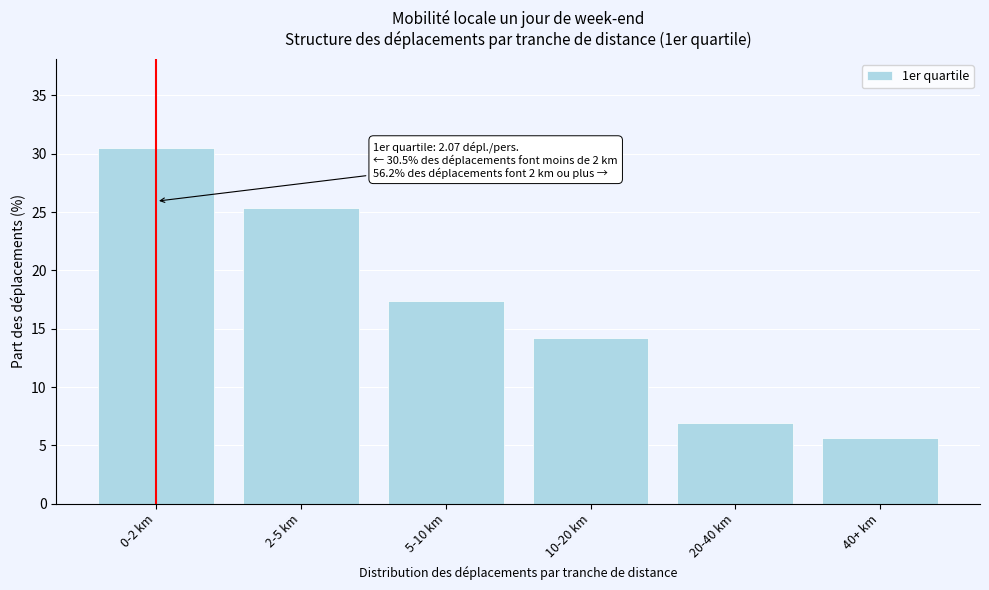

Reading left to right, what are all the values shown in this chart?

0-2 km=30.5	2-5 km=25.3	5-10 km=17.4	10-20 km=14.2	20-40 km=6.9	40+ km=5.6